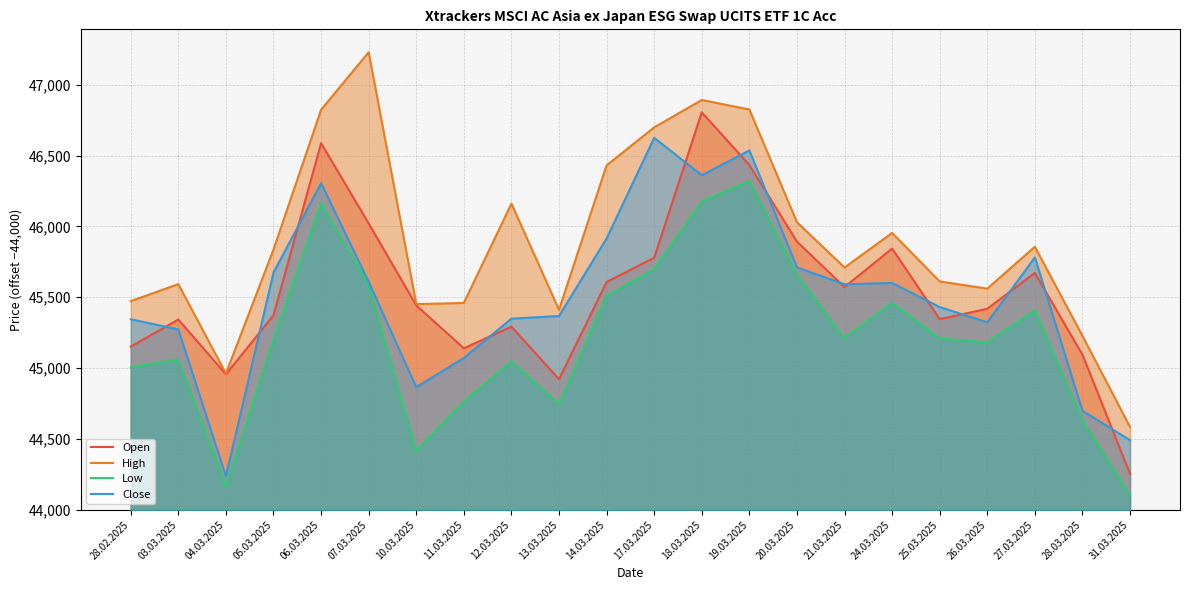

What is the value of the Close point at the 5th from the left?

2305